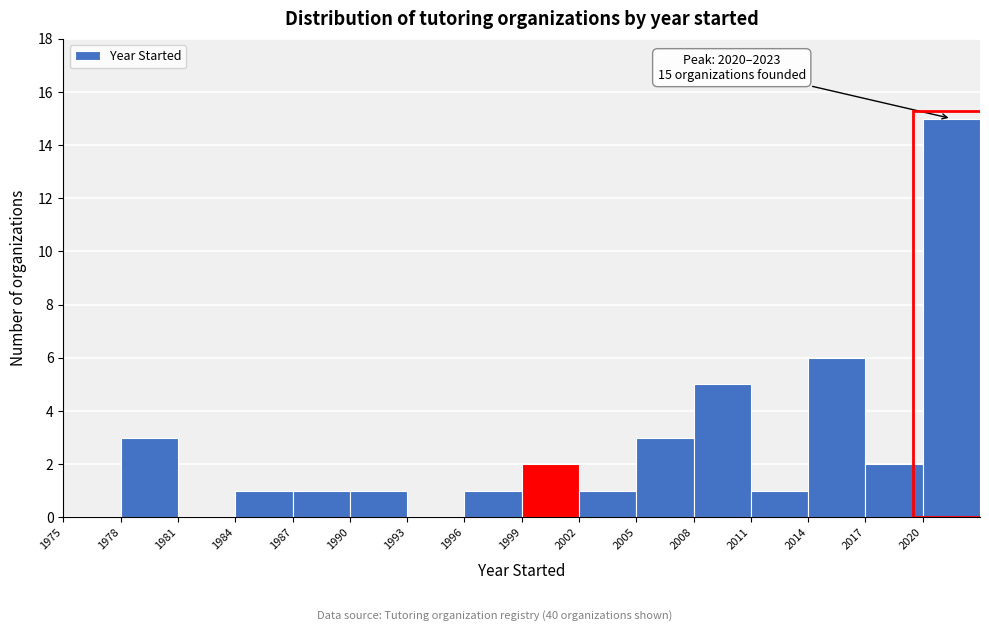

Over which range of the x-axis is the bar tallest?

2020 to 2023